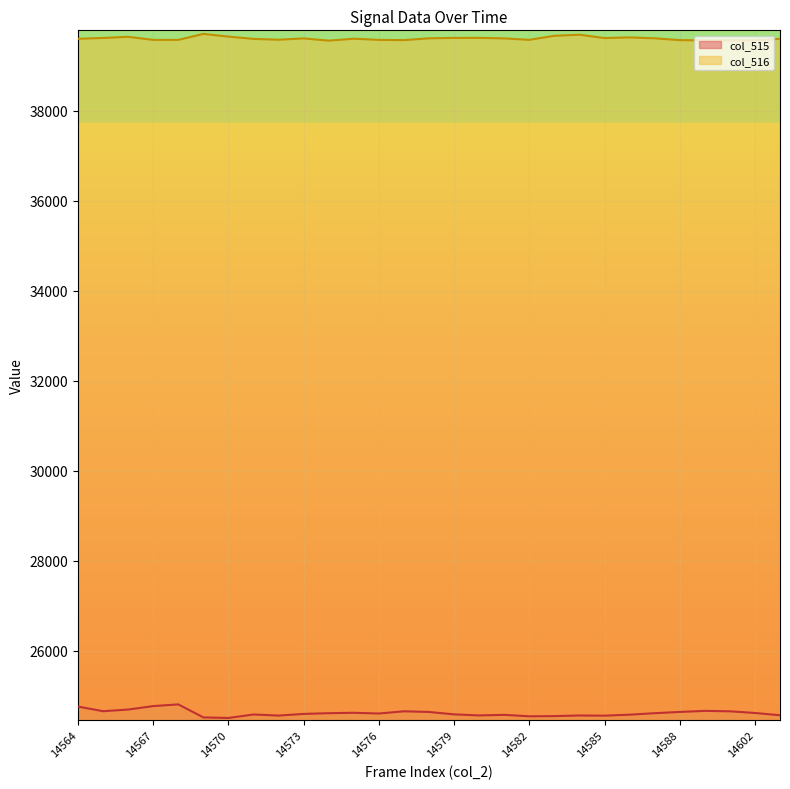

What are all the series names shown in the legend?

col_515, col_516